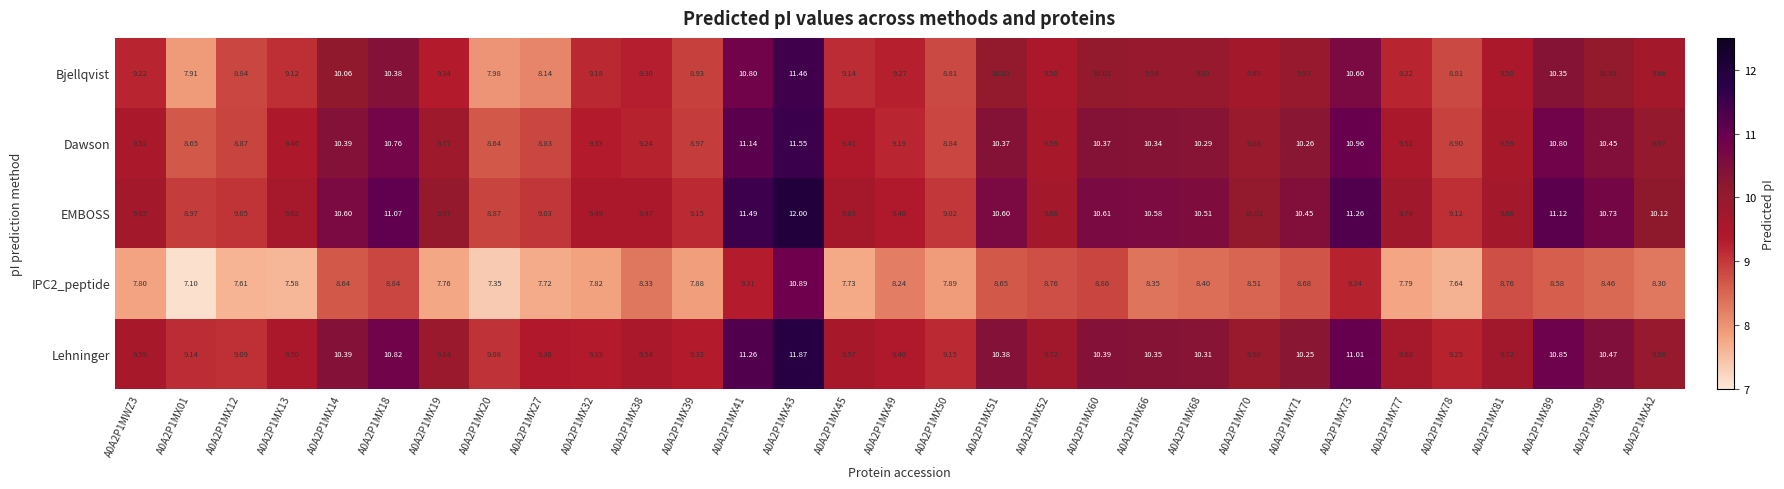

Is the value of EMBOSS at A0A2P1MX73 greater than the value of Dawson at A0A2P1MX41?

Yes